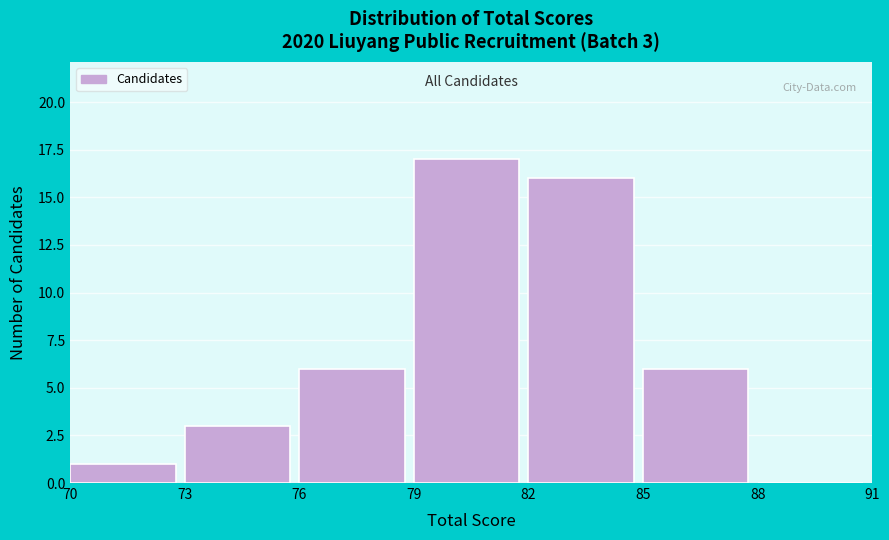

Over which range of the x-axis is the bar tallest?

79 to 82